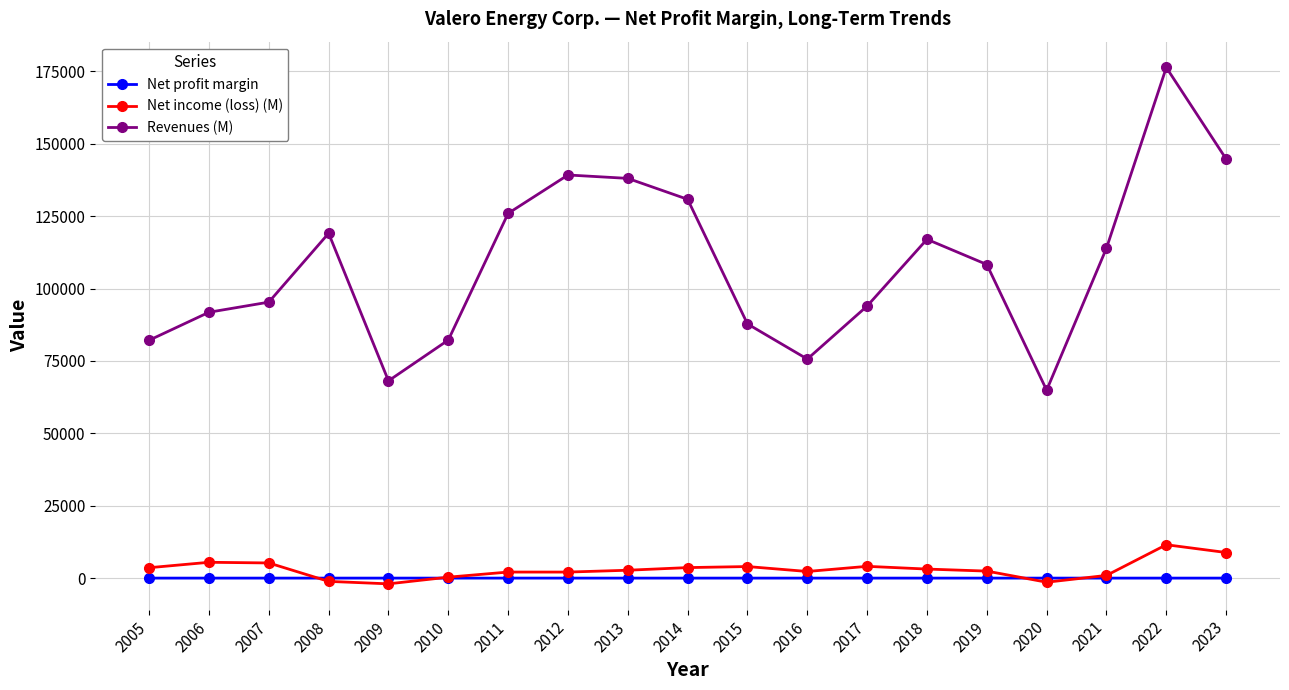

At how many categories does at least one series exceed 51803?

19